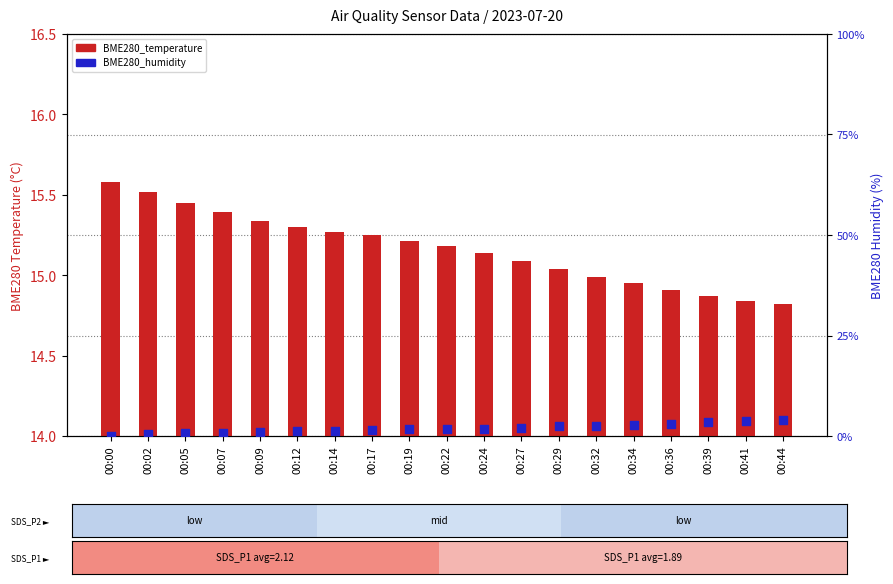

At which category is the sum across all series the highest?

00:44